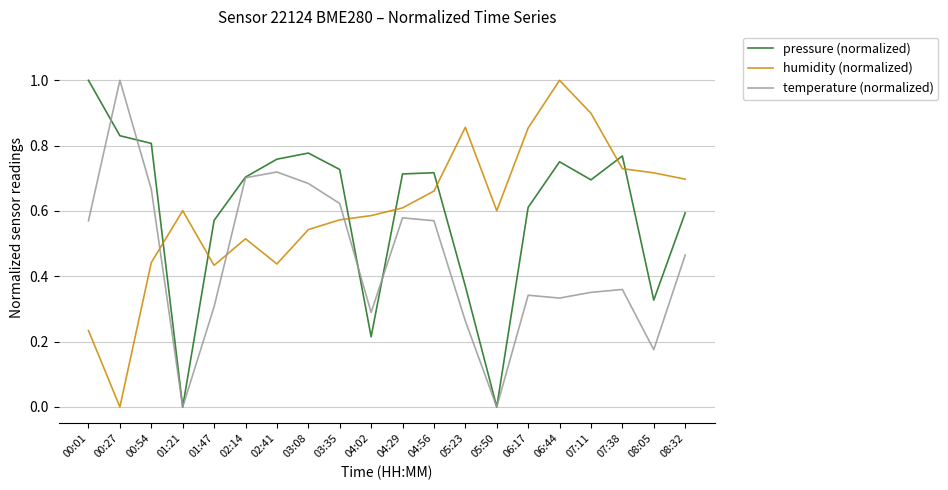

Where do humidity (normalized) and temperature (normalized) first cross each other?

00:54 and 01:21